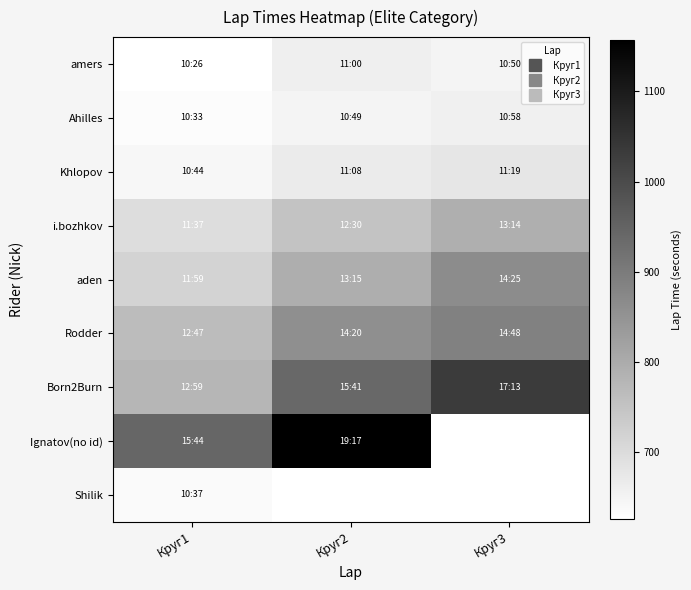

Which series has the largest range (max minus min)?

Born2Burn